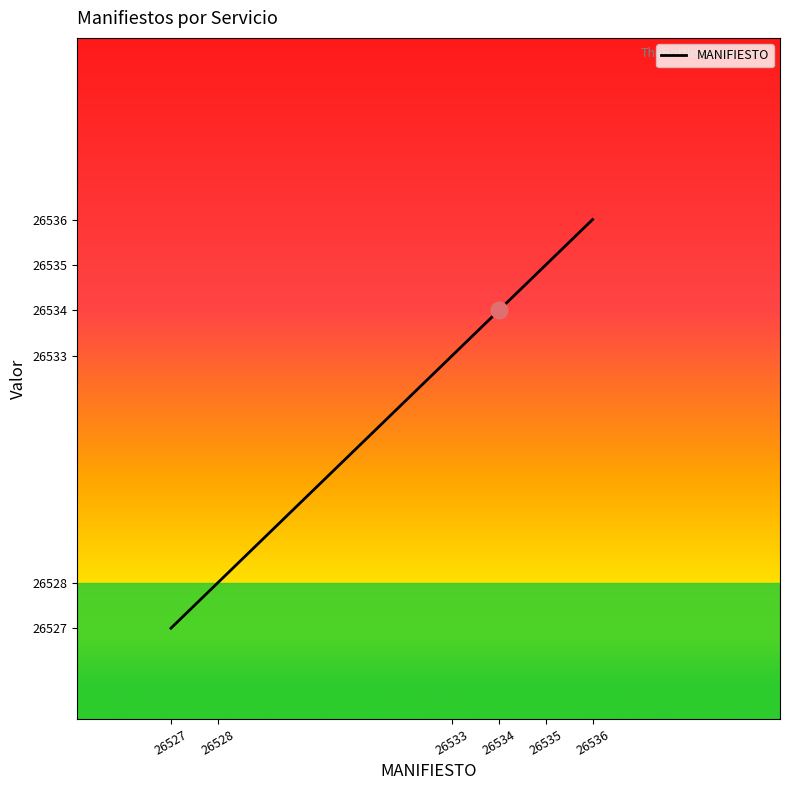

True or false: the data shows 36301 at 26534.

False